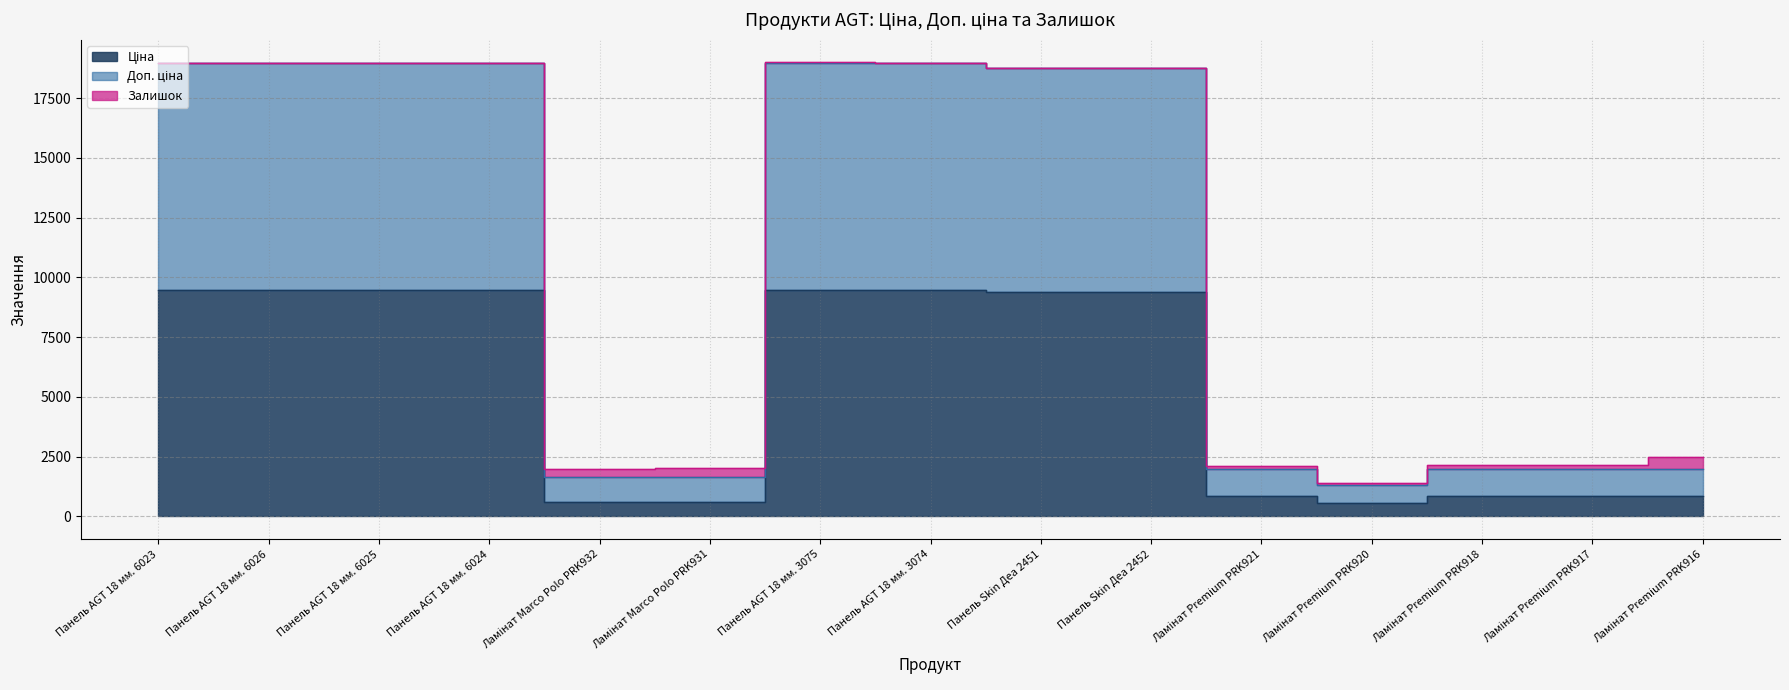

How many data points in Доп. ціна are above 18767?

8